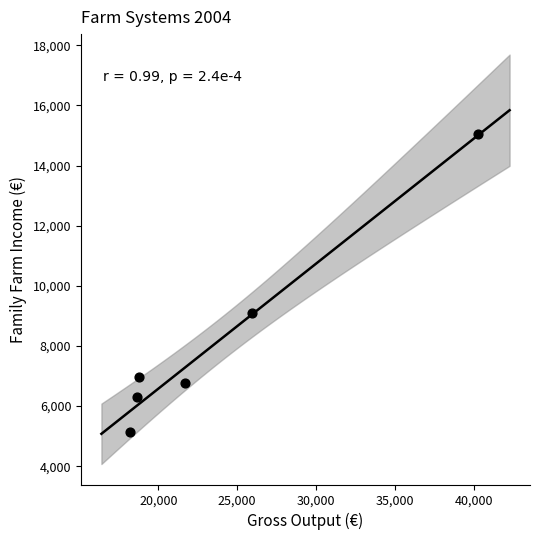

What Y value in the scatter plot is closest to 10086?

9083